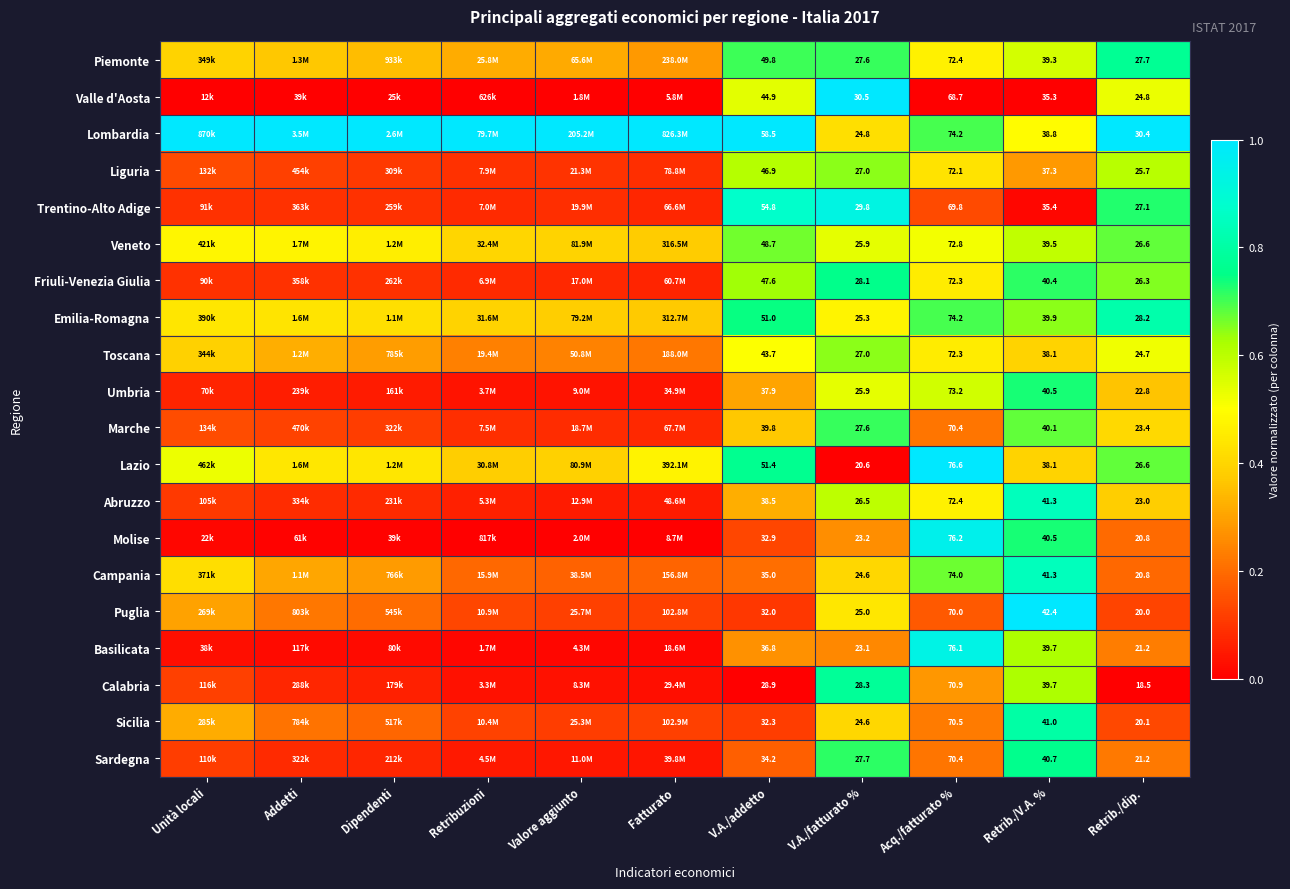

The Marche series shows 0.1 at Addetti. True or false?

True